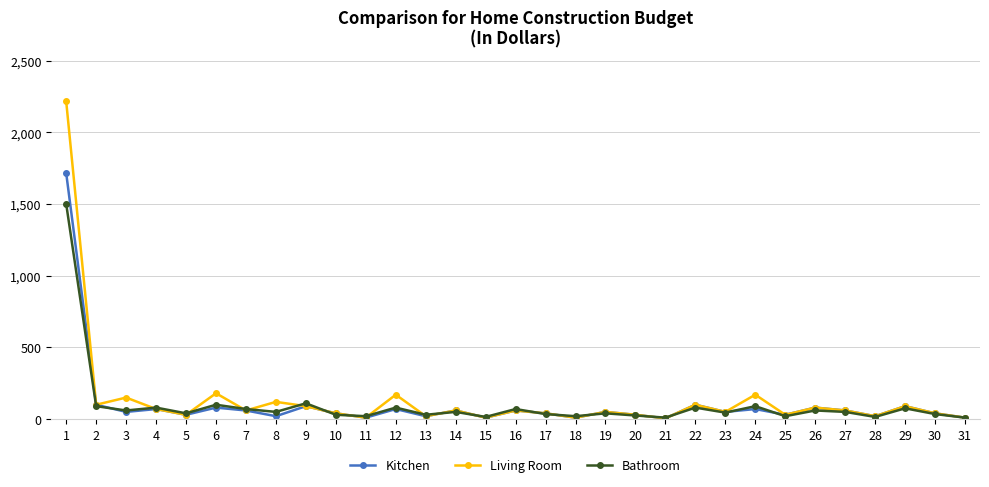

Rank the series by their maximum value, from highest to lowest.

Living Room, Kitchen, Bathroom